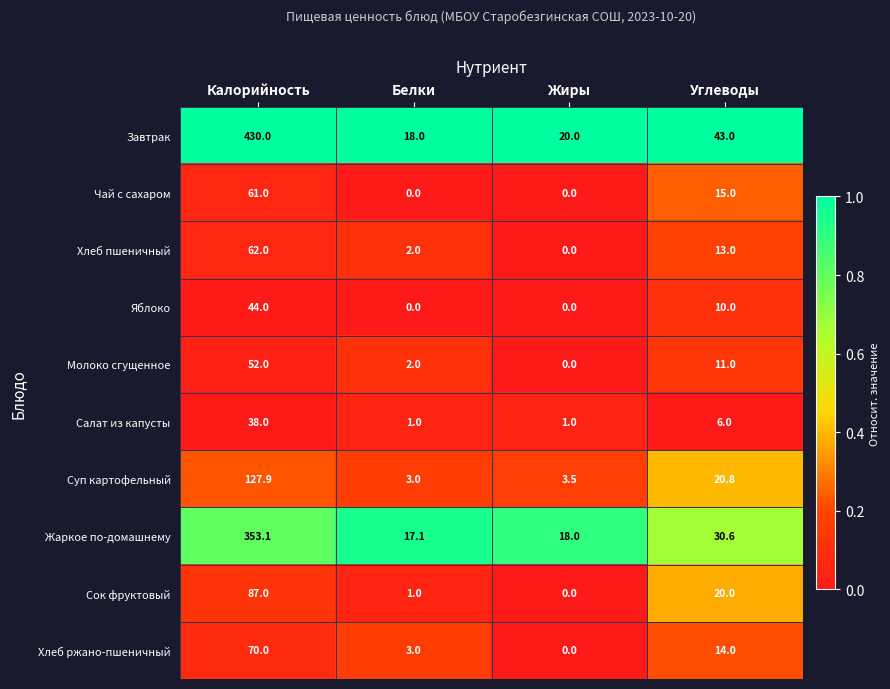

Is it true that Суп картофельный equals 0.8 at Жиры?

False